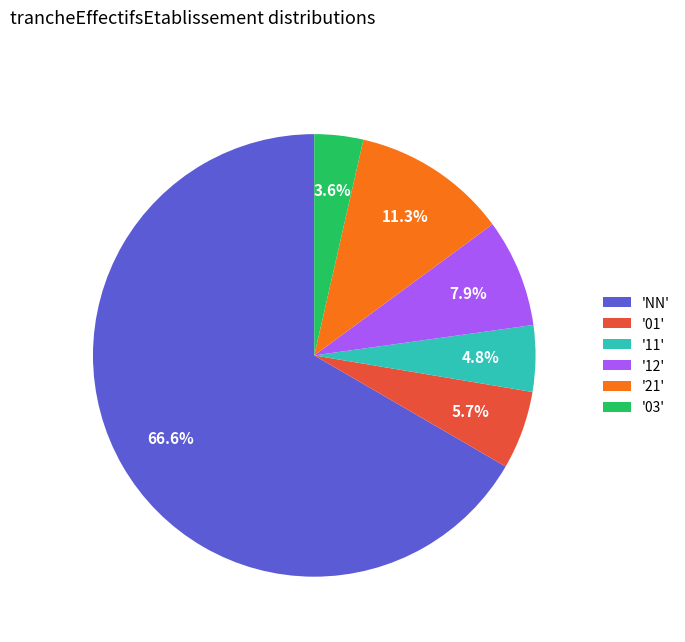

What is the largest slice in the pie chart?

'NN'